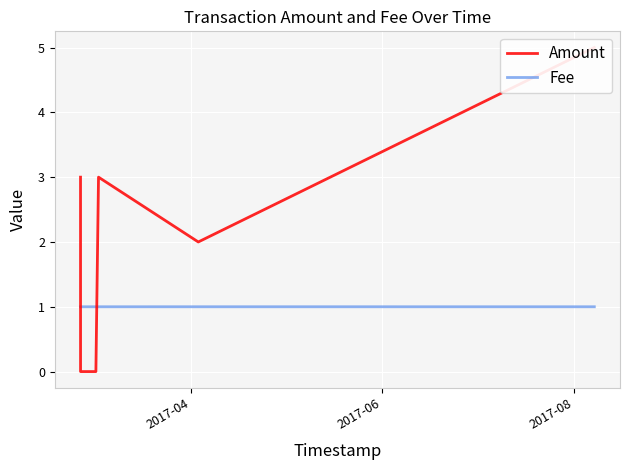

How many distinct data groups are displayed?

2